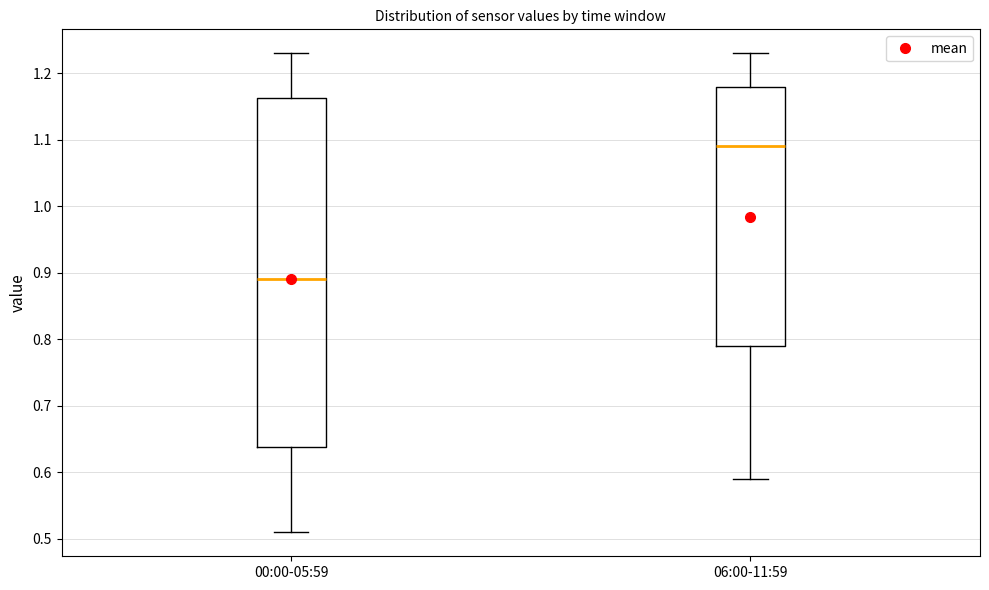

Which box has the highest median line?

06:00-11:59